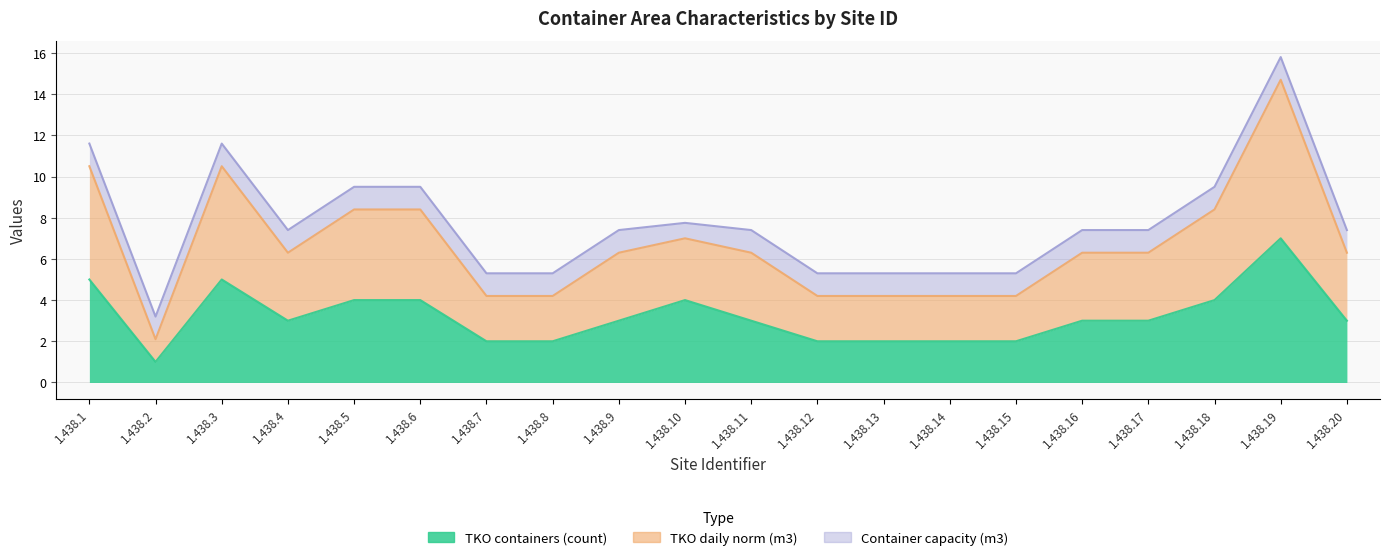

Where is TKO containers (count) nearest to the value 4?

1.438.5